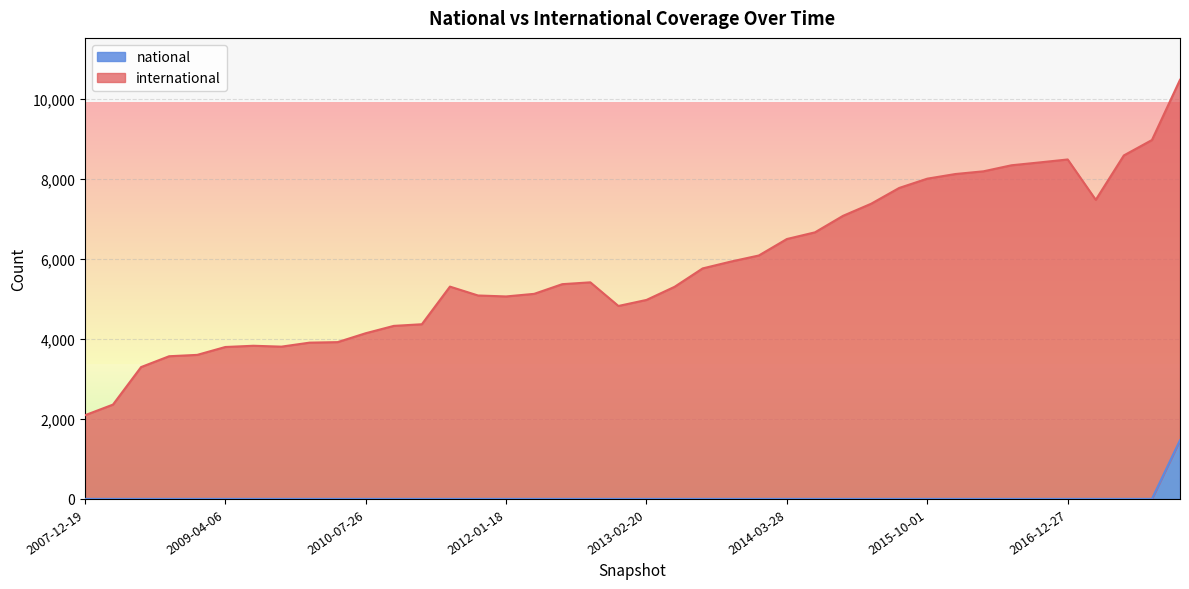

What are all the series names shown in the legend?

national, international